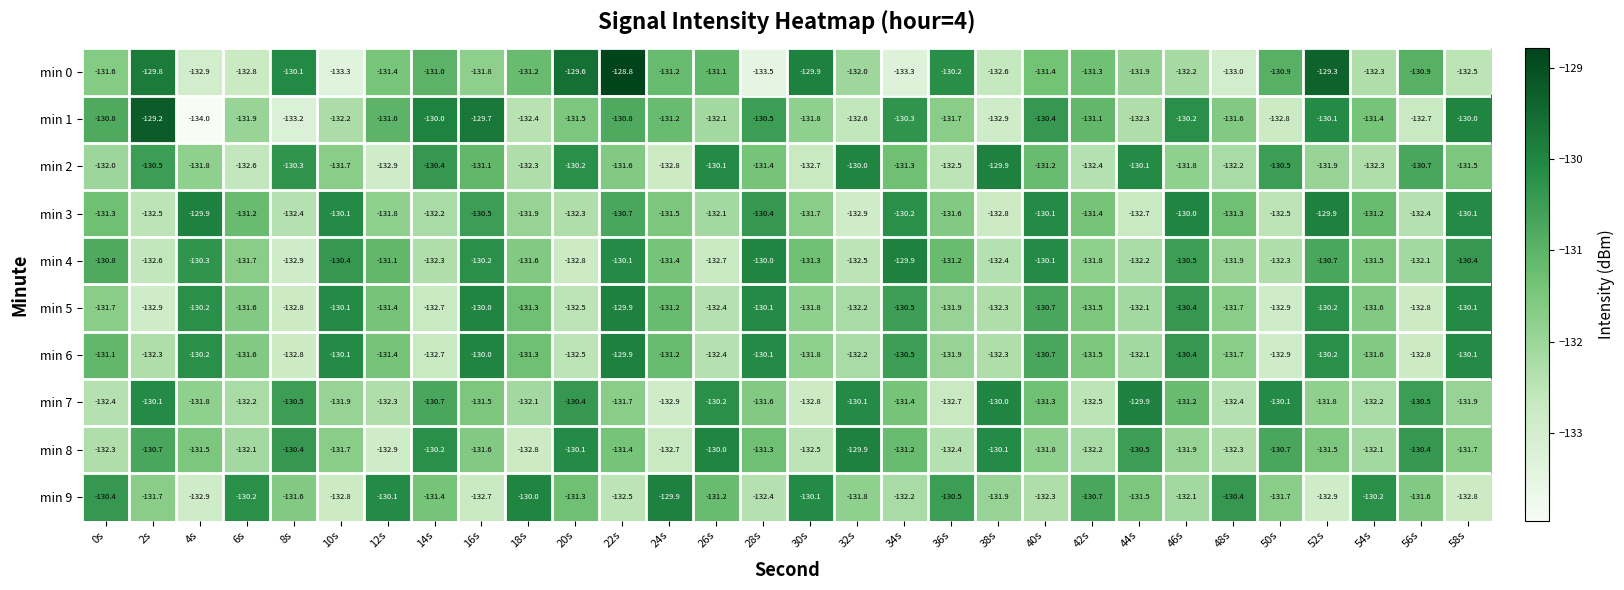

Which label corresponds to the smallest value in the chart?

4s